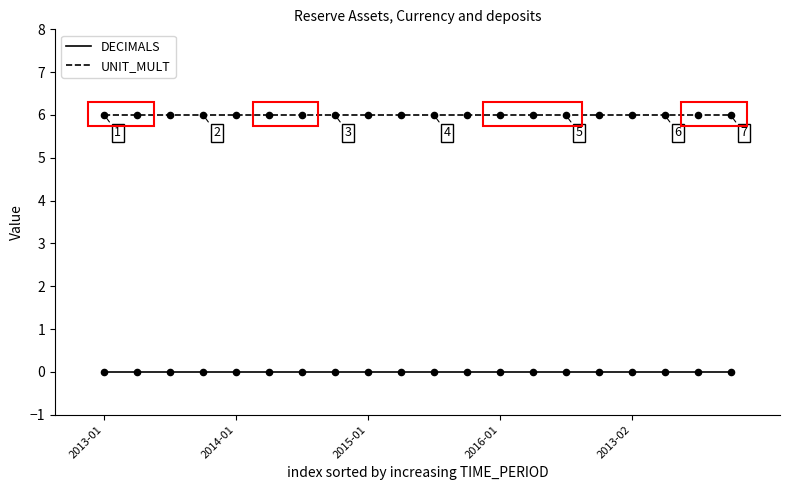

Which series has the largest total across all categories?

UNIT_MULT